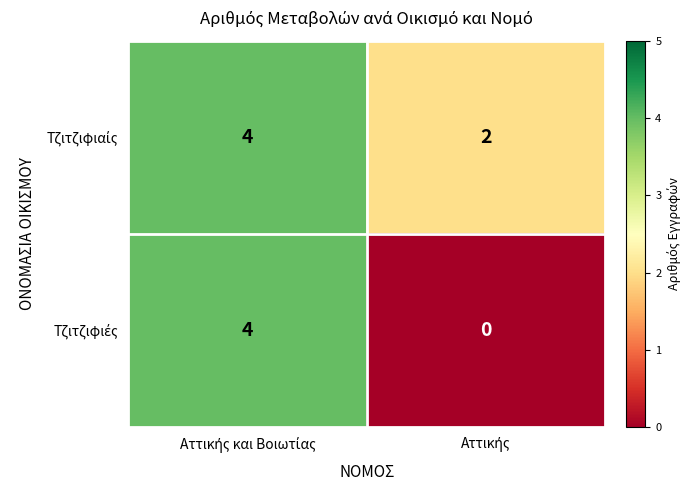

Which series has the largest total across all categories?

Τζιτζιφιαίς